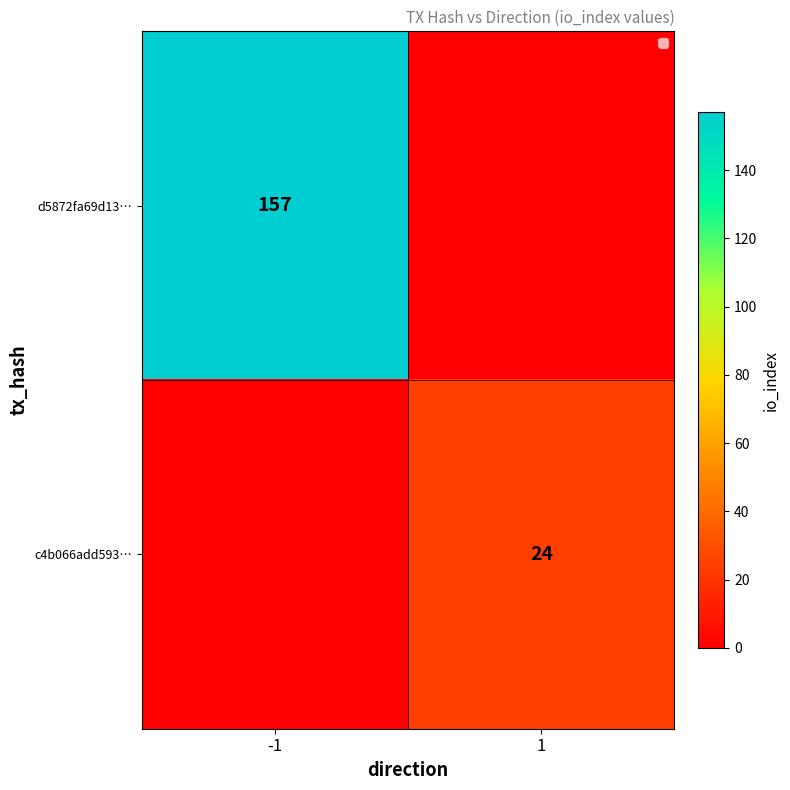

Is it true that c4b066add593… equals 43 at 1?

False